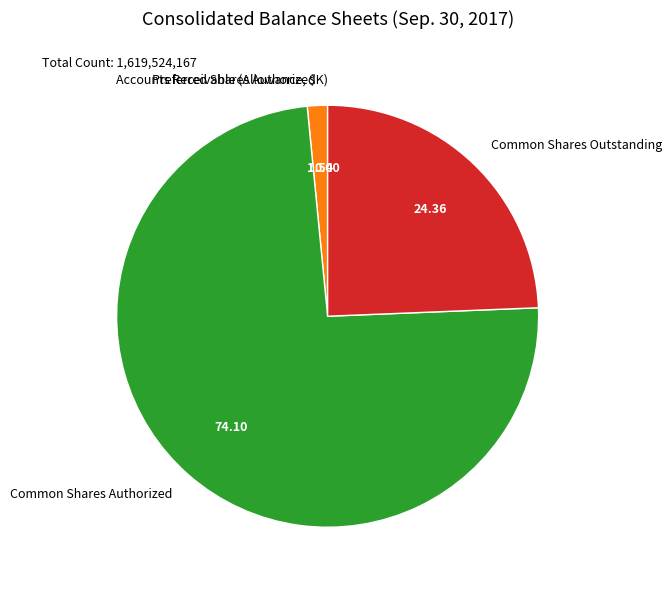

Which slice is the largest?

Common Shares Authorized